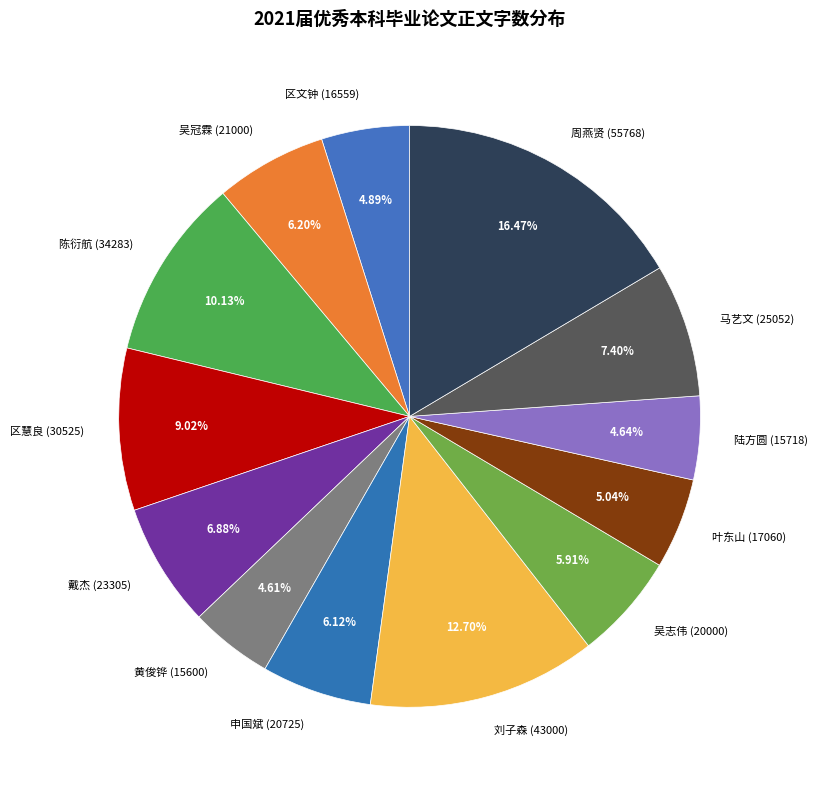

What is the total percentage of 陈衍航 (34283) and 戴杰 (23305)?

17.0%